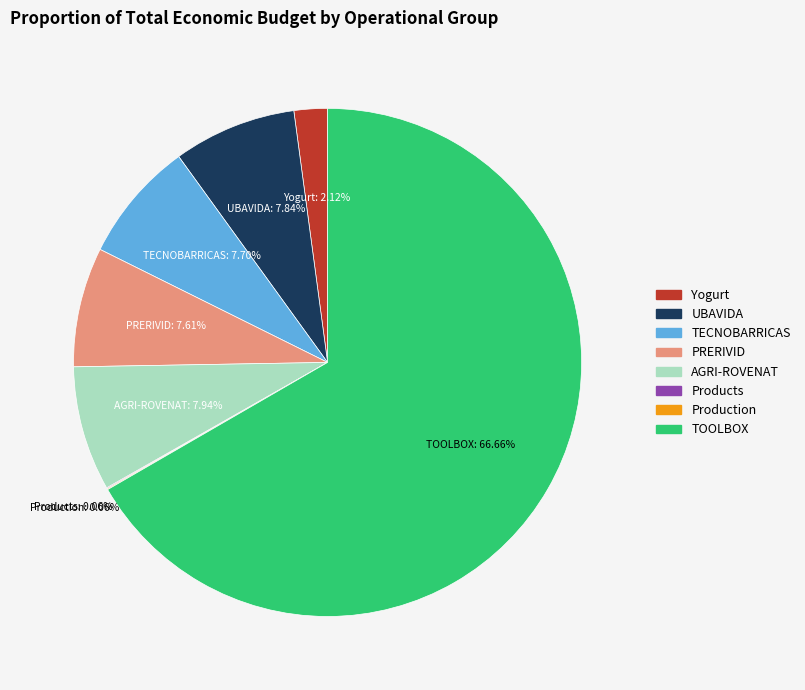

Is there a majority slice in this chart?

Yes